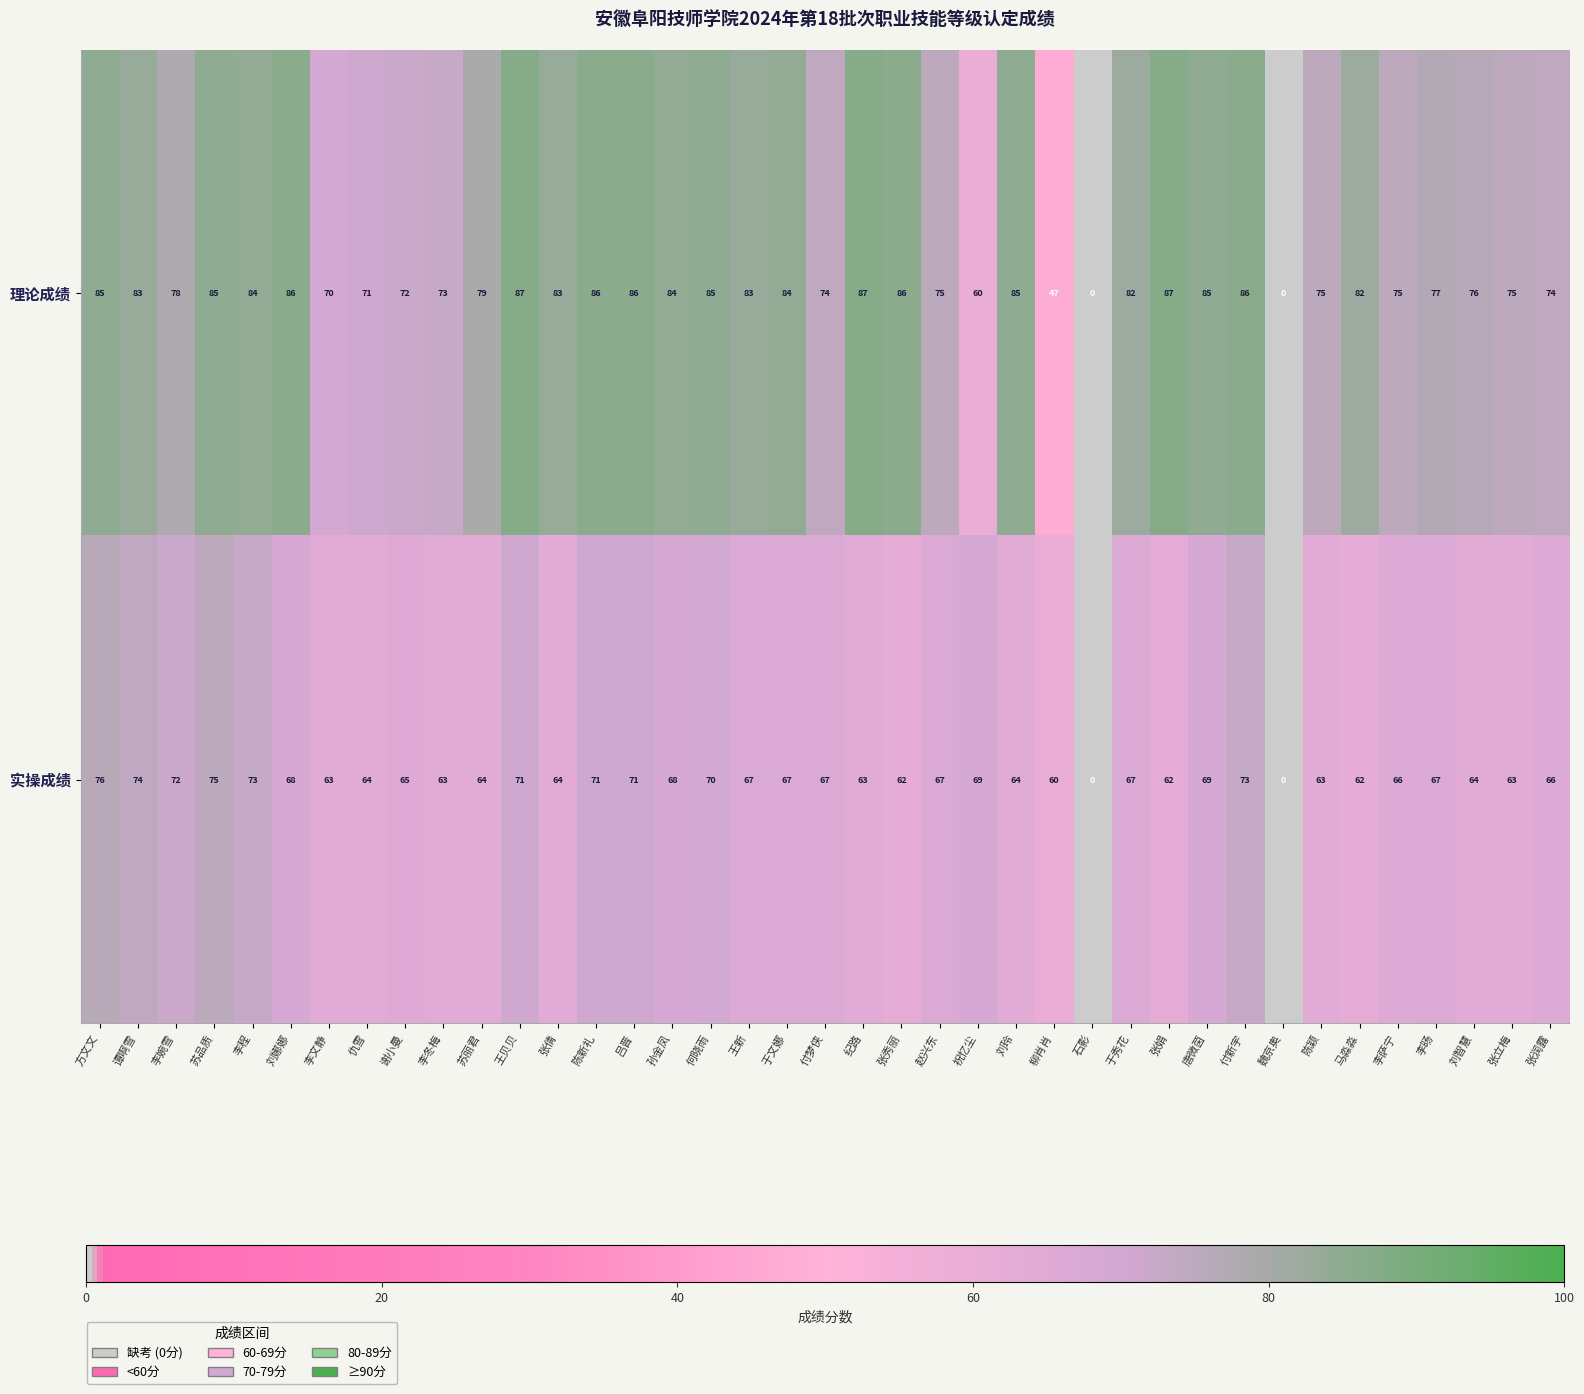

What is the difference between the maximum and minimum values in the 理论成绩 series?

87